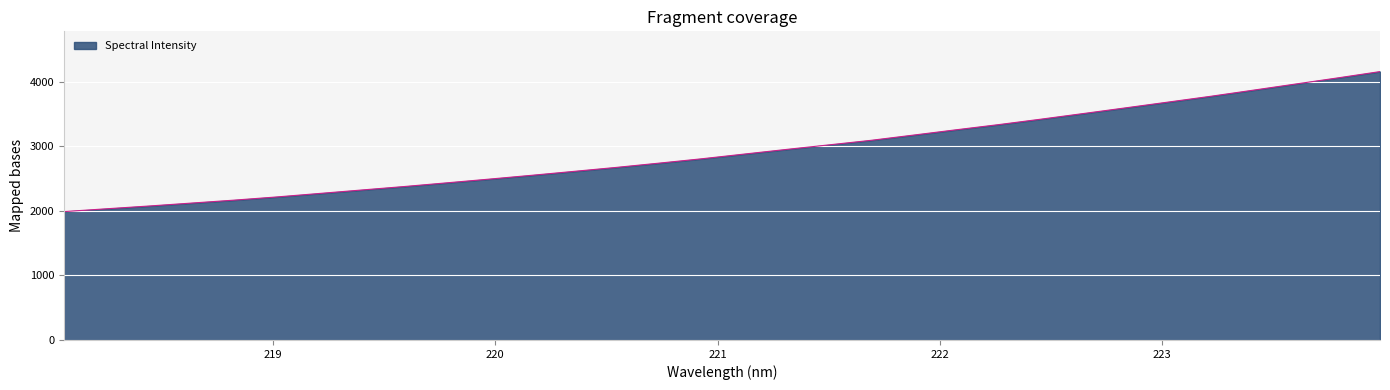

What is the maximum value shown in the chart?

4156.2